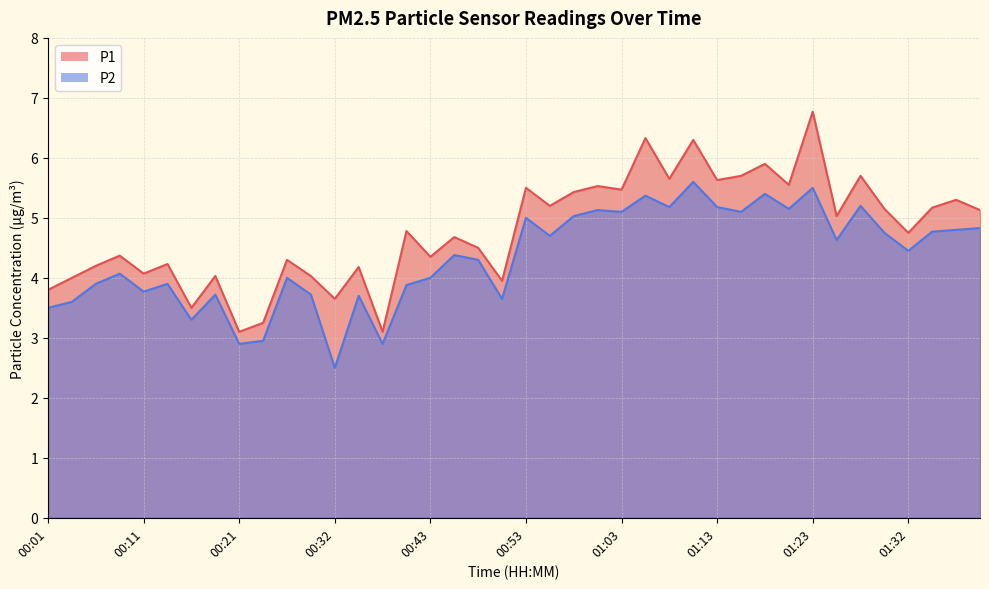

At which category is the sum across all series the highest?

01:23